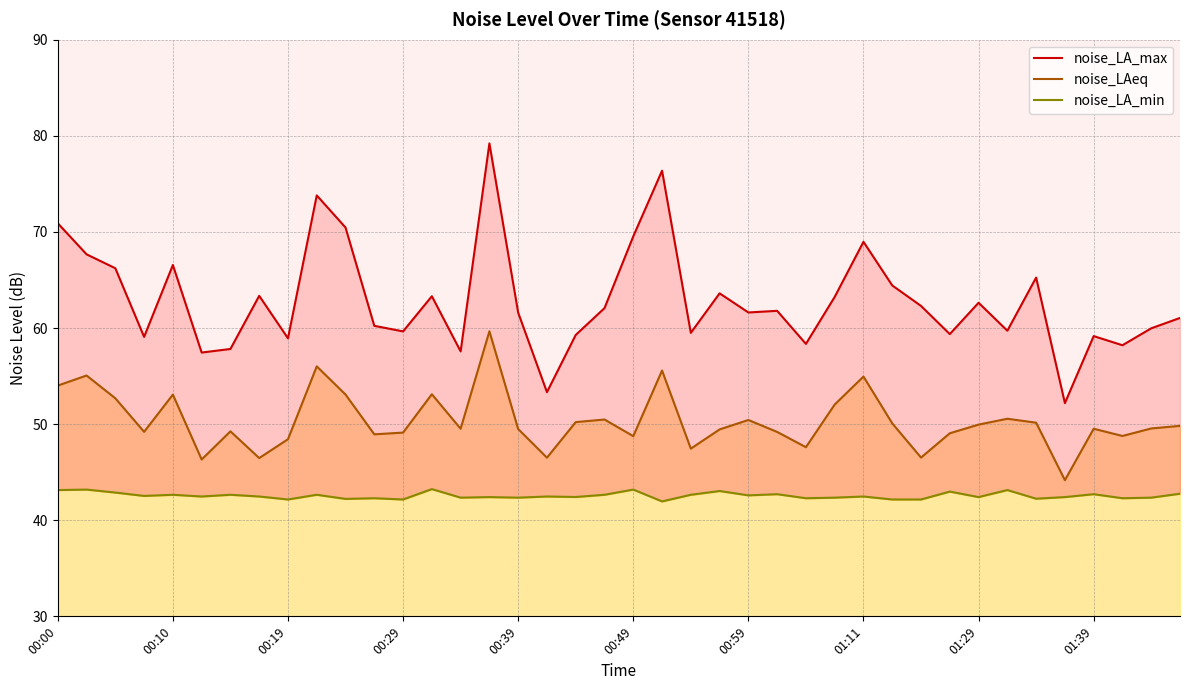

True or false: noise_LAeq has a value of 79.7 at 31.

False